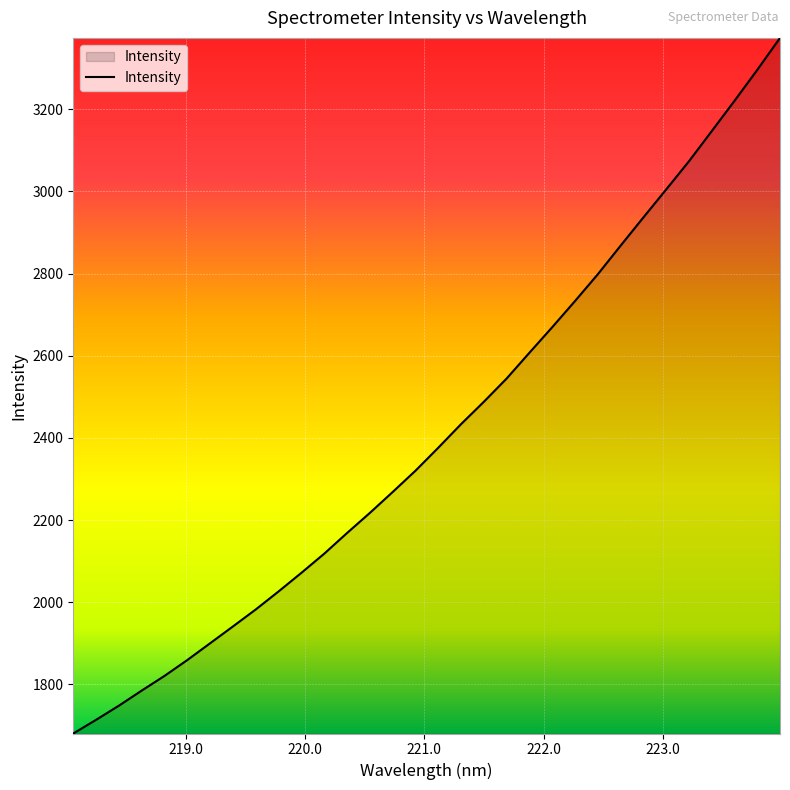

What is the greatest value displayed?

3374.0